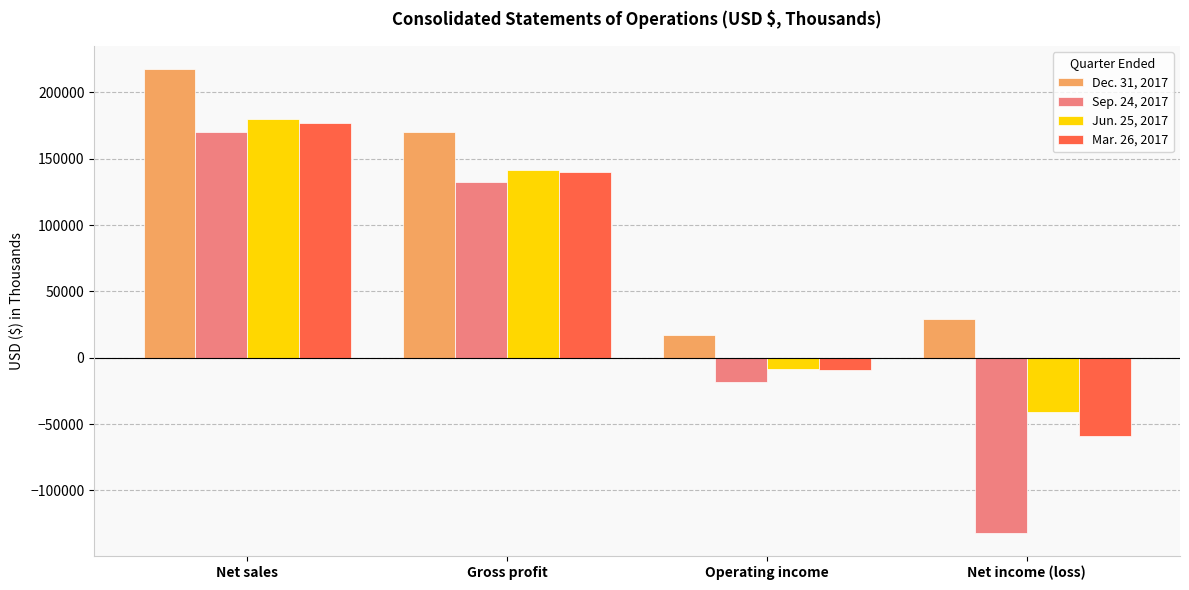

True or false: Jun. 25, 2017 has a value of 228899 at Gross profit.

False